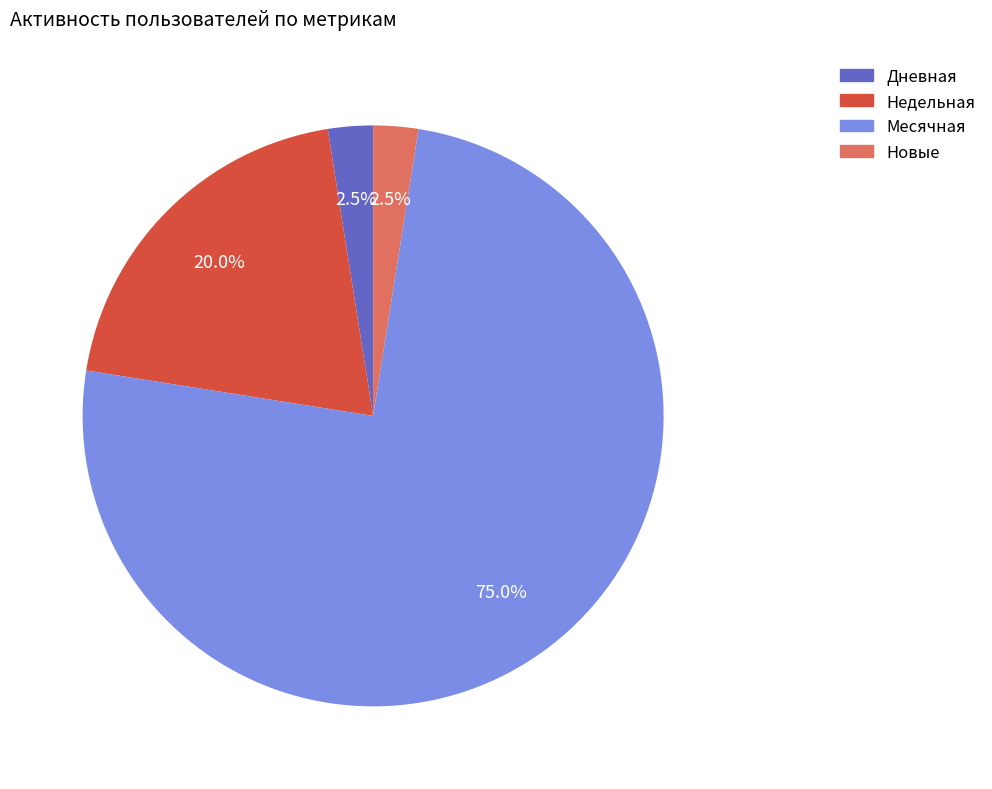

Does any single category account for the majority?

Yes